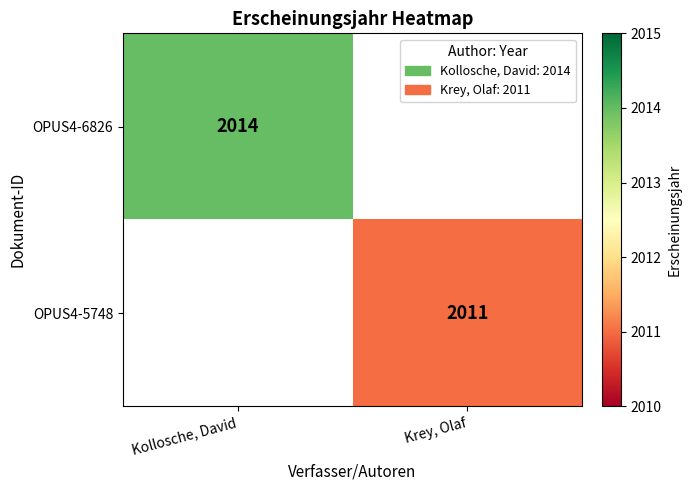

At which category does the chart reach its minimum across all series?

Krey, Olaf